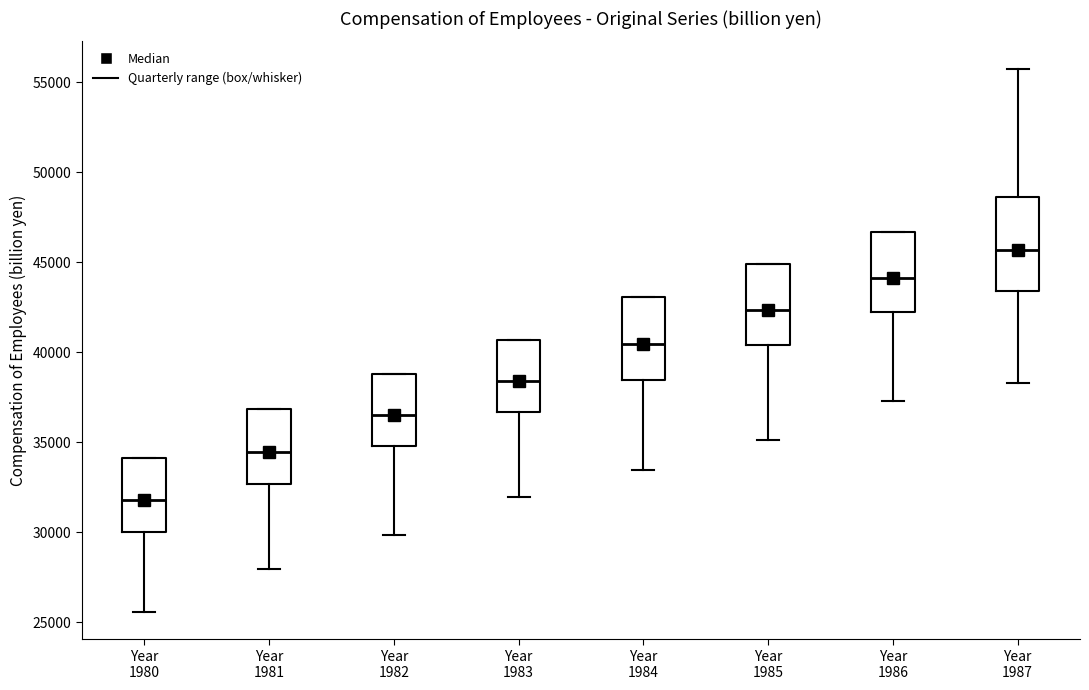

Comparing the boxes themselves (not the whiskers), which one is the tallest?

Year 1987